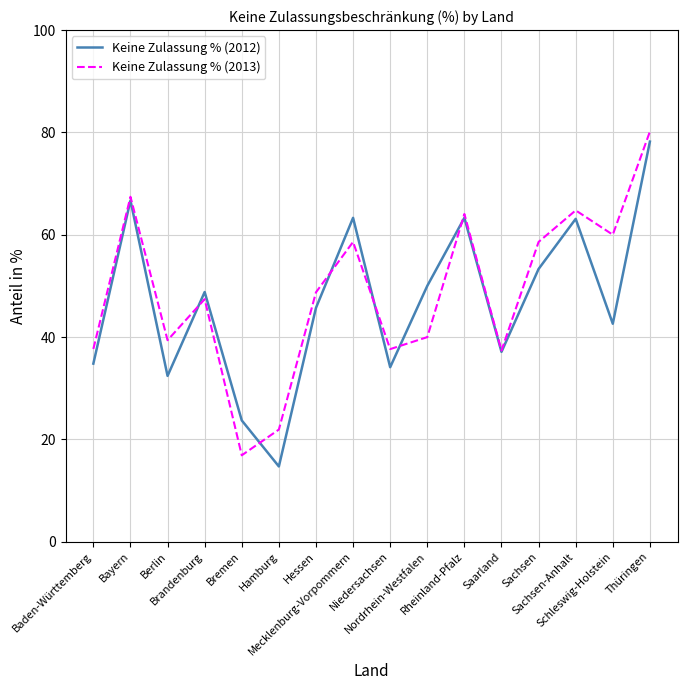

At which category is the sum across all series the highest?

Thüringen